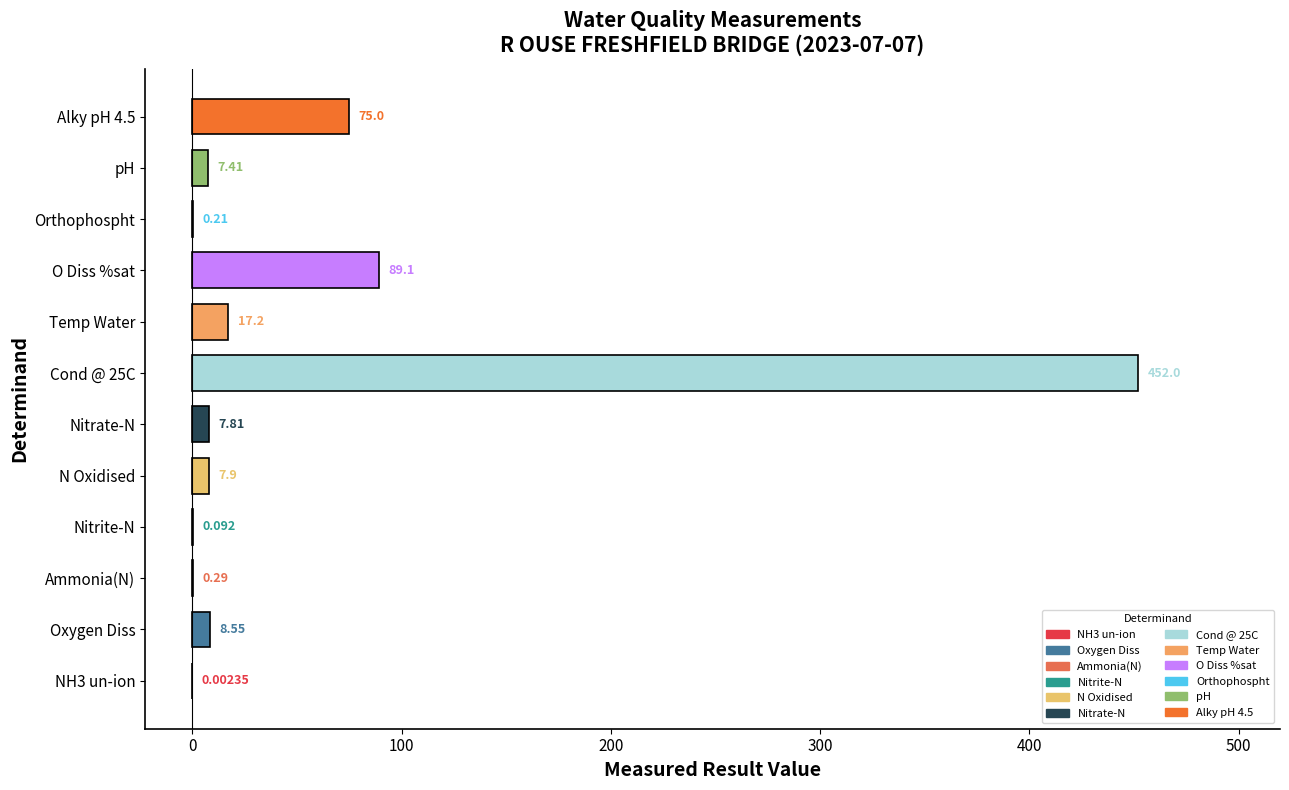

Between Oxygen Diss and pH, which is larger?

Oxygen Diss